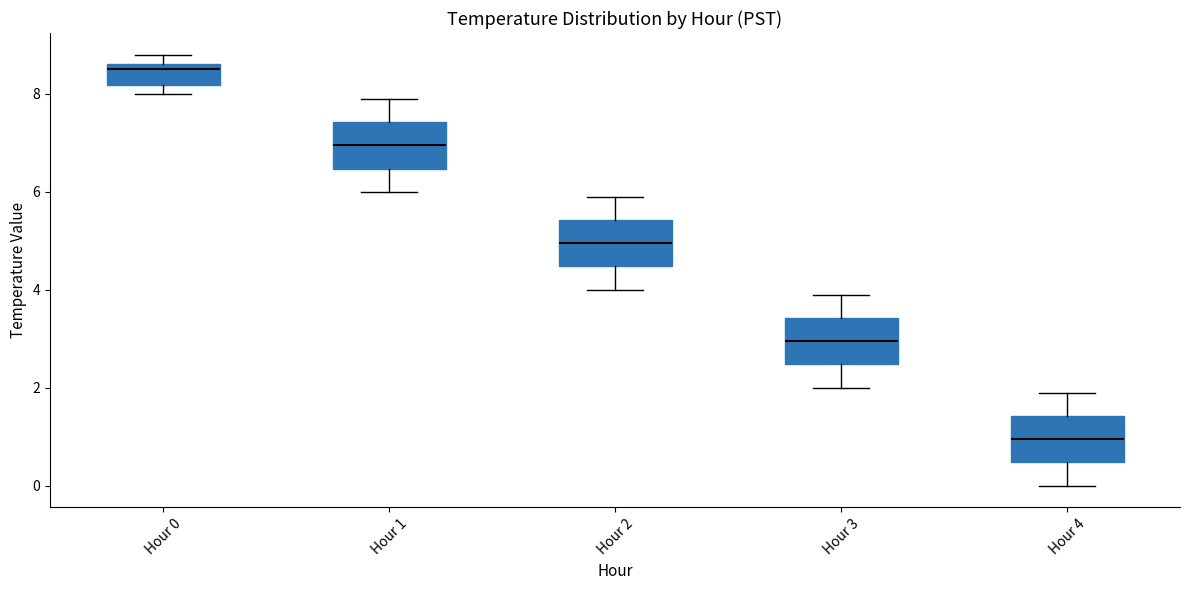

Which box's median line is the highest?

Hour 0